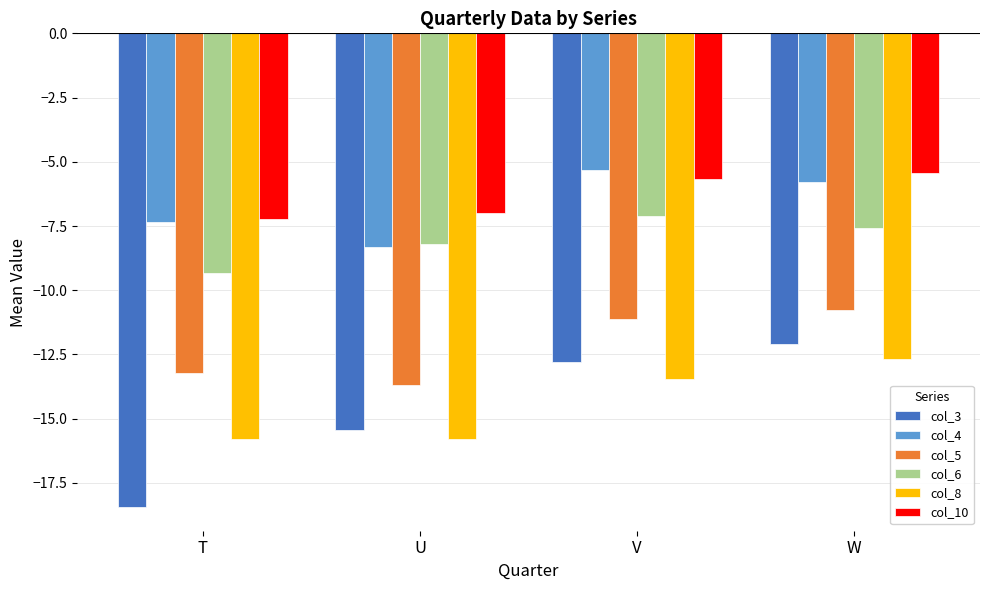

What is the greatest value displayed?

-5.3